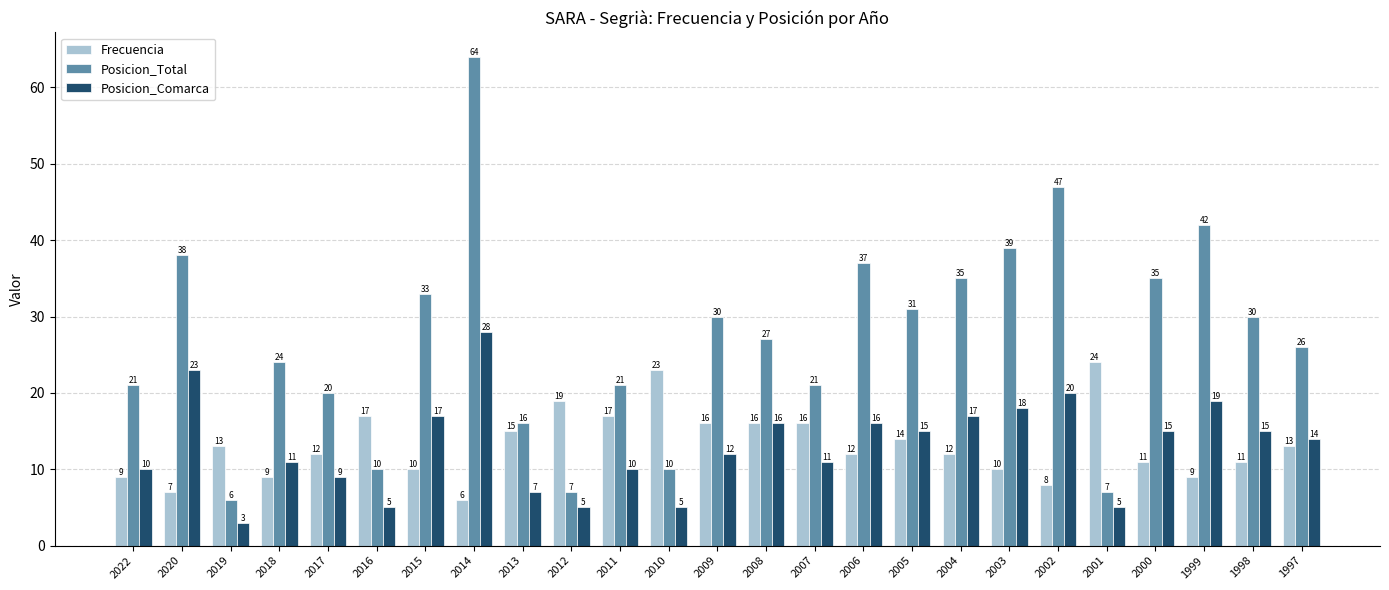

Where does the Posicion_Comarca series first go above 14?

2020